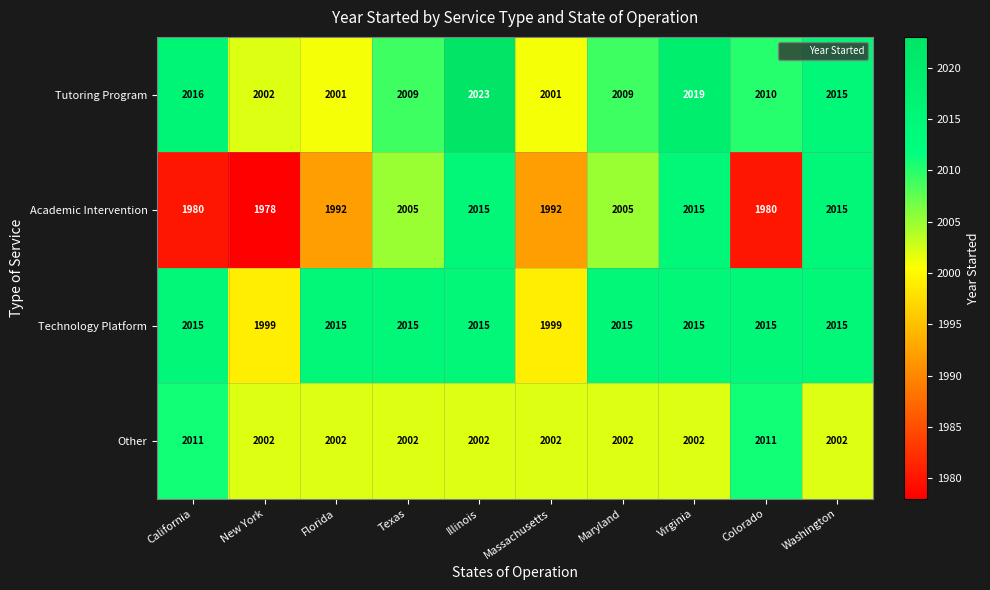

Between New York and Texas, which series saw the biggest shift?

Academic Intervention